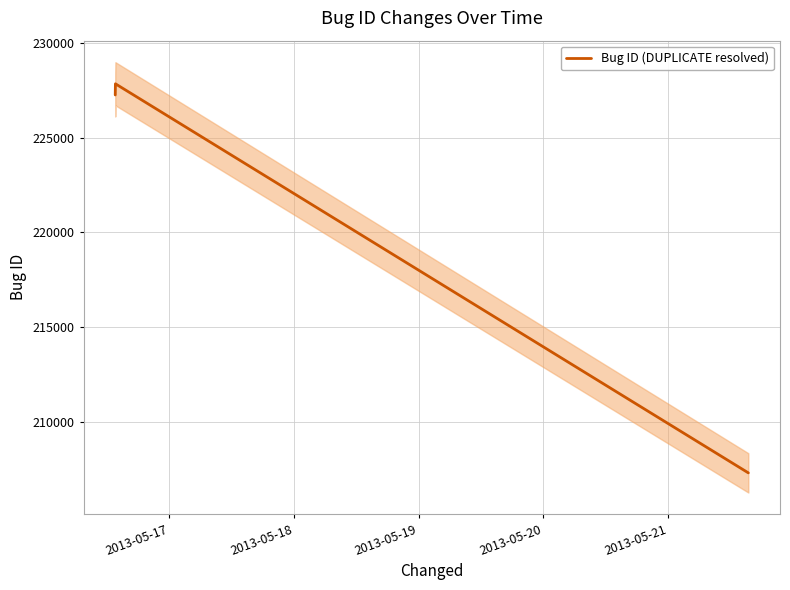

What is the difference between the maximum and minimum values?

20515